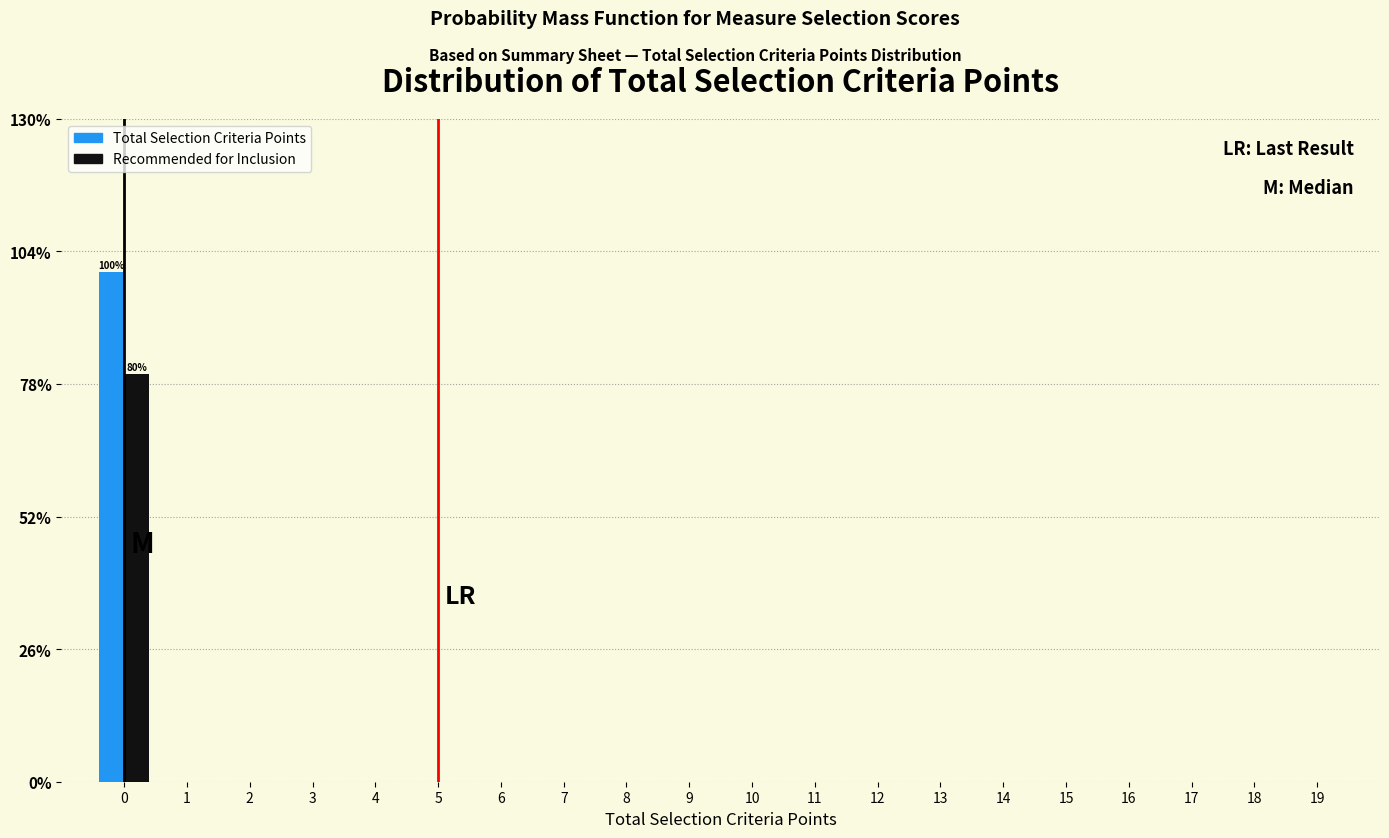

What is the maximum value for Total Selection Criteria Points?

100